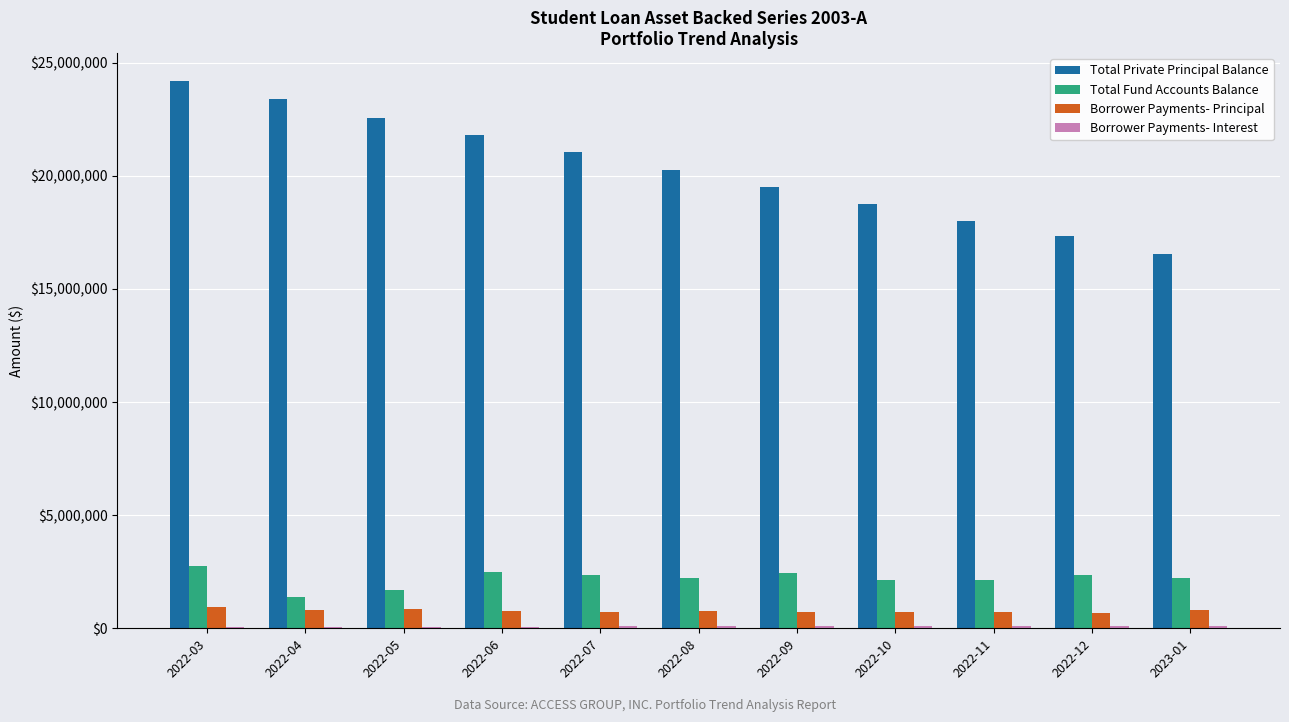

At which category is the sum across all series the highest?

2022-03